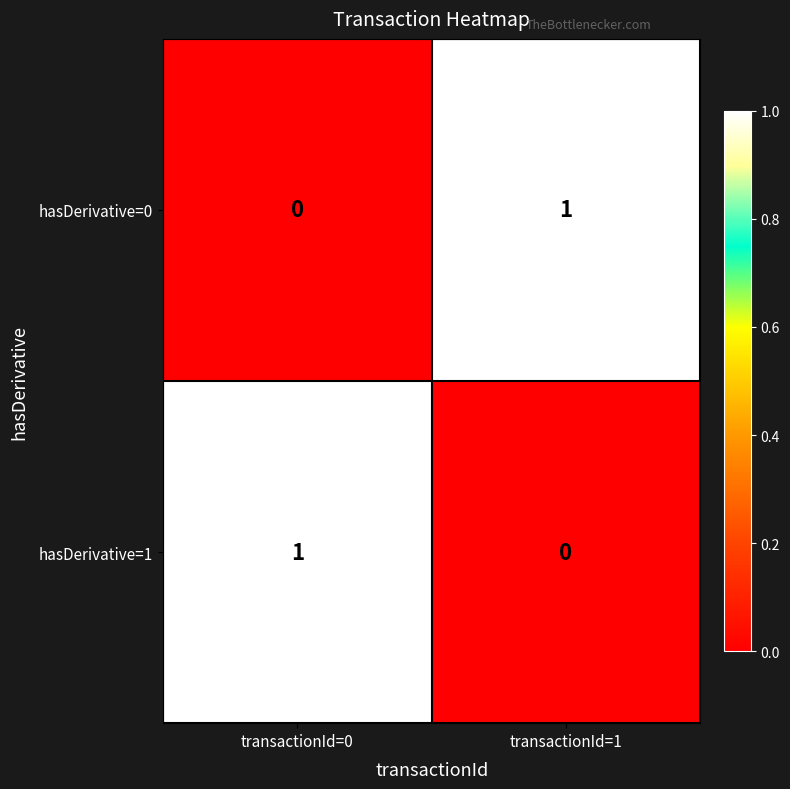

Rank the series at transactionId=0 from highest to lowest value.

hasDerivative=1, hasDerivative=0